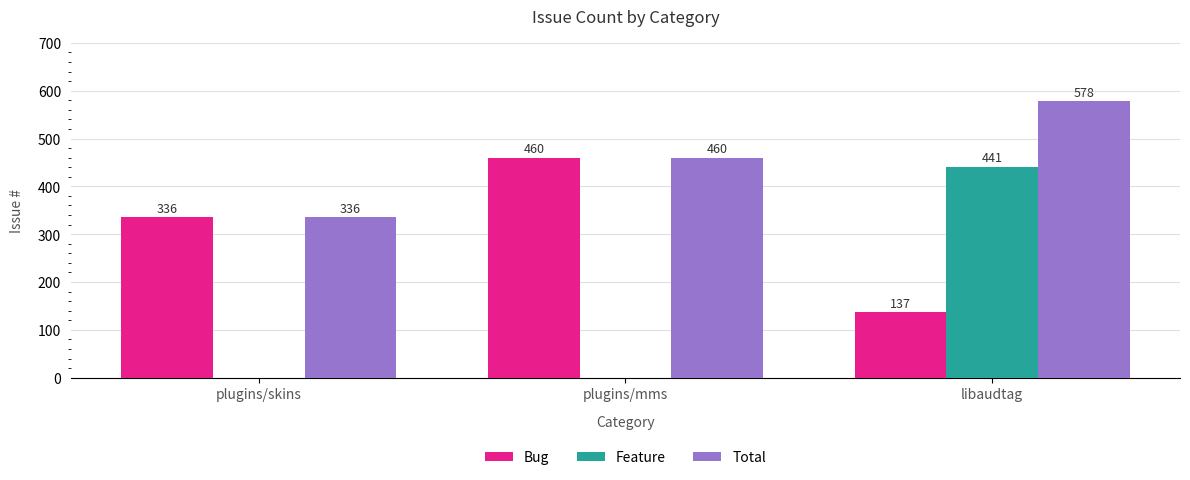

Between plugins/mms and libaudtag, which series saw the biggest shift?

Feature